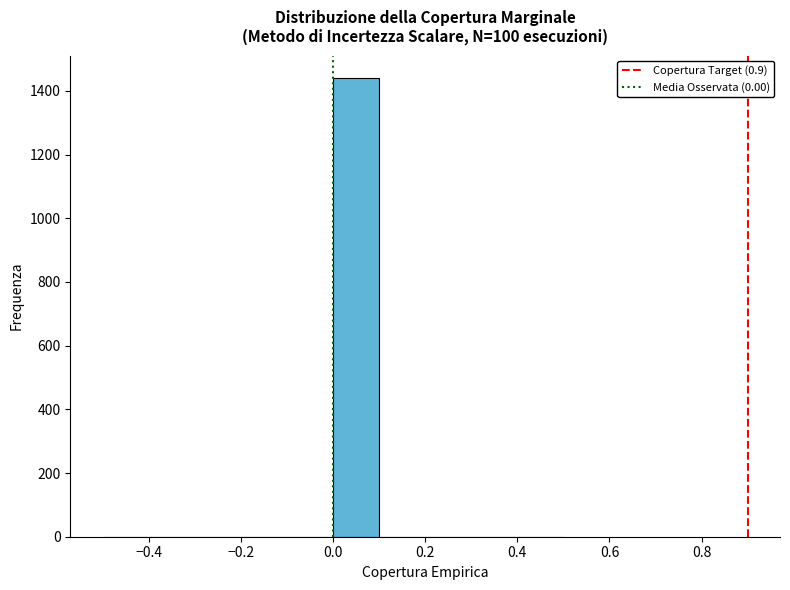

Reading left to right, list every bar in this chart as the range it spans on the x-axis followed by its height. The values are not printed on the chart, so give them approximately, as read against the axis.

-0.5 to -0.4: 0
-0.4 to -0.3: 0
-0.3 to -0.2: 0
-0.2 to -0.1: 0
-0.1 to 0.0: 0
0.0 to 0.1: 1440
0.1 to 0.2: 0
0.2 to 0.3: 0
0.3 to 0.4: 0
0.4 to 0.5: 0